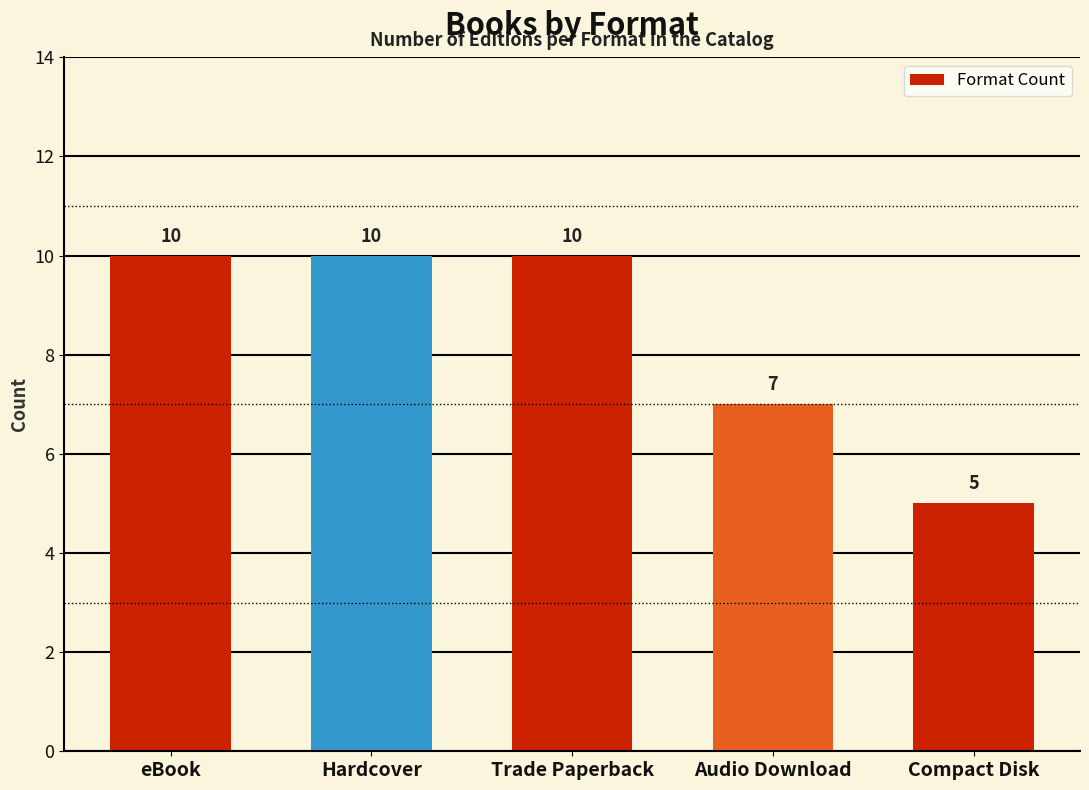

Reading left to right, extract all data points from this chart.

eBook=10	Hardcover=10	Trade Paperback=10	Audio Download=7	Compact Disk=5